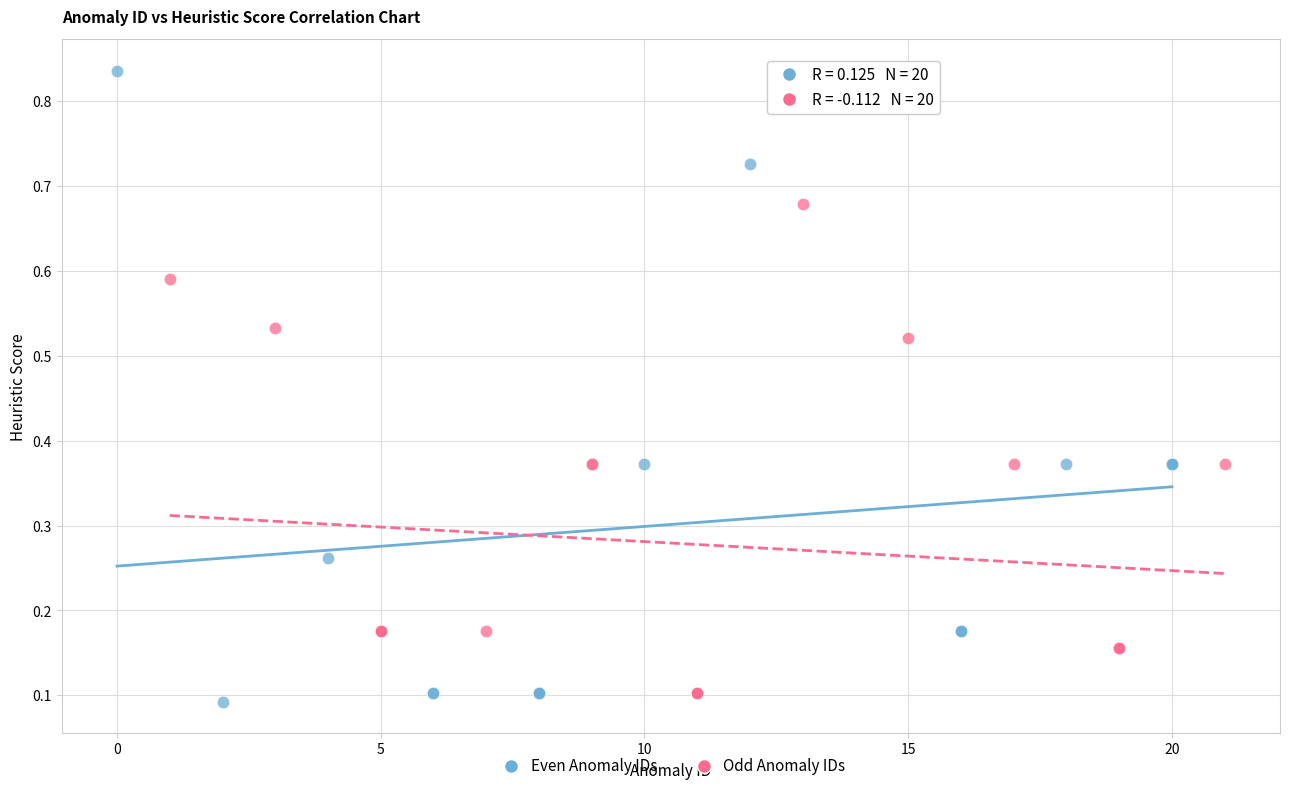

Which series has the largest Y range (max minus min)?

Even Anomaly IDs